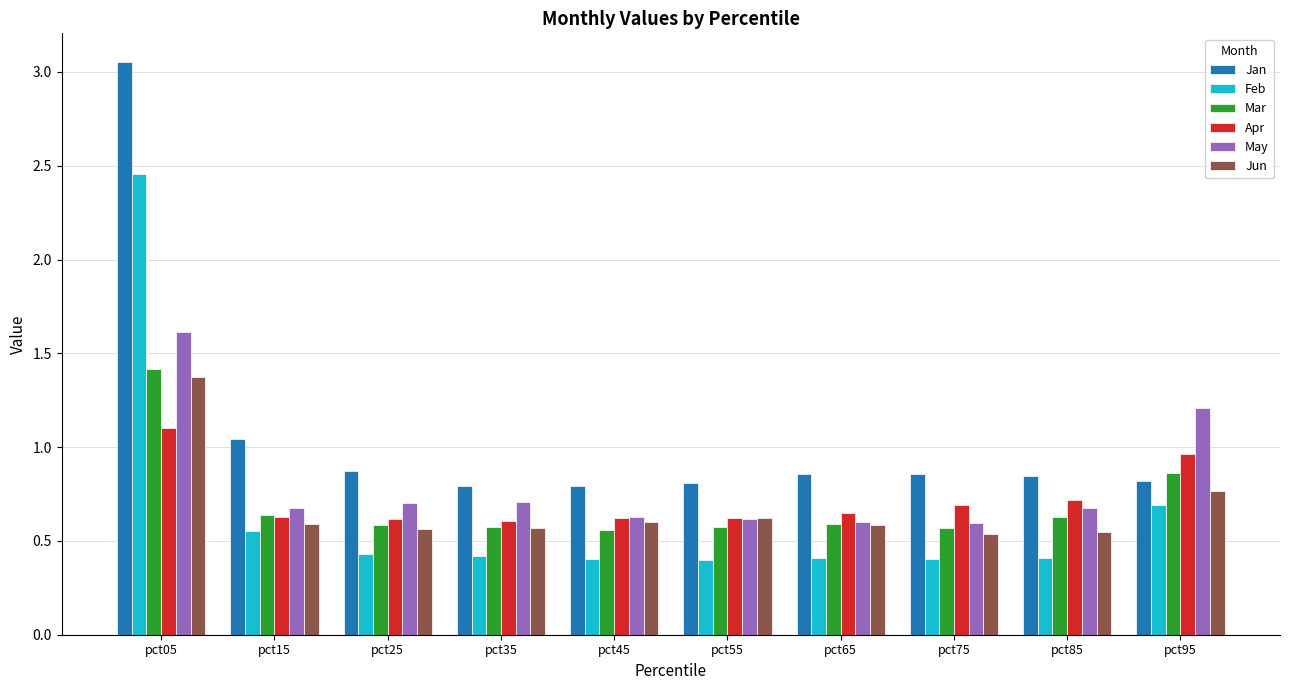

The Apr series shows 0.6 at pct45. True or false?

True